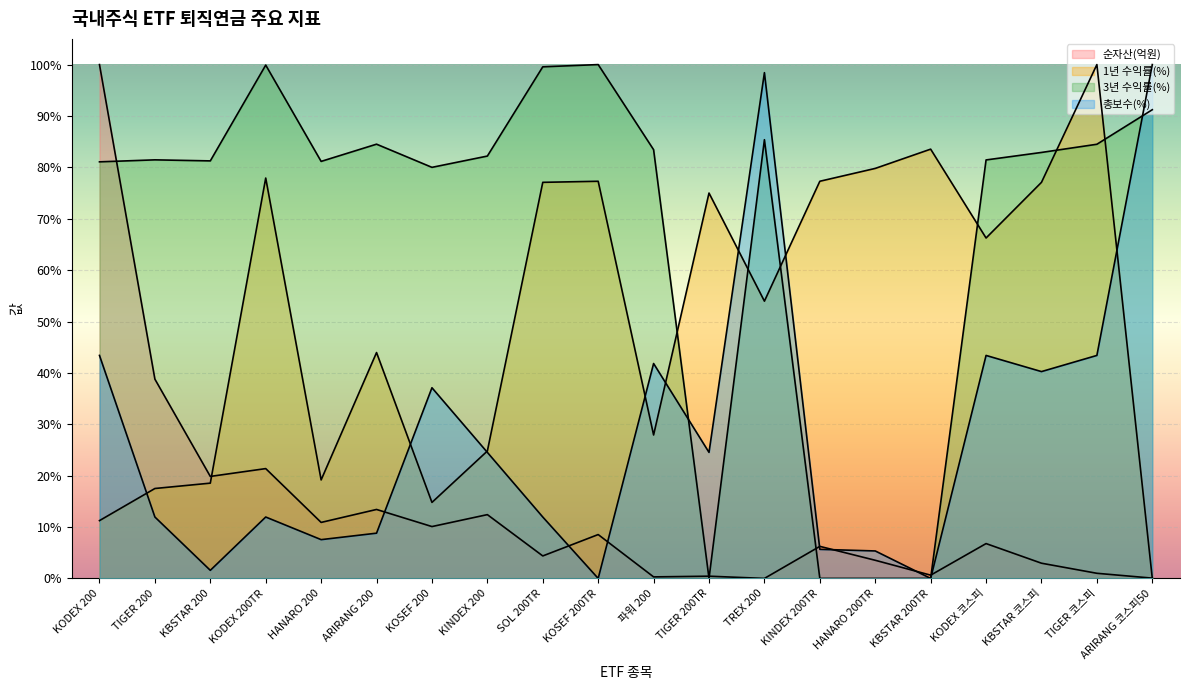

How many lines are shown in the chart?

4